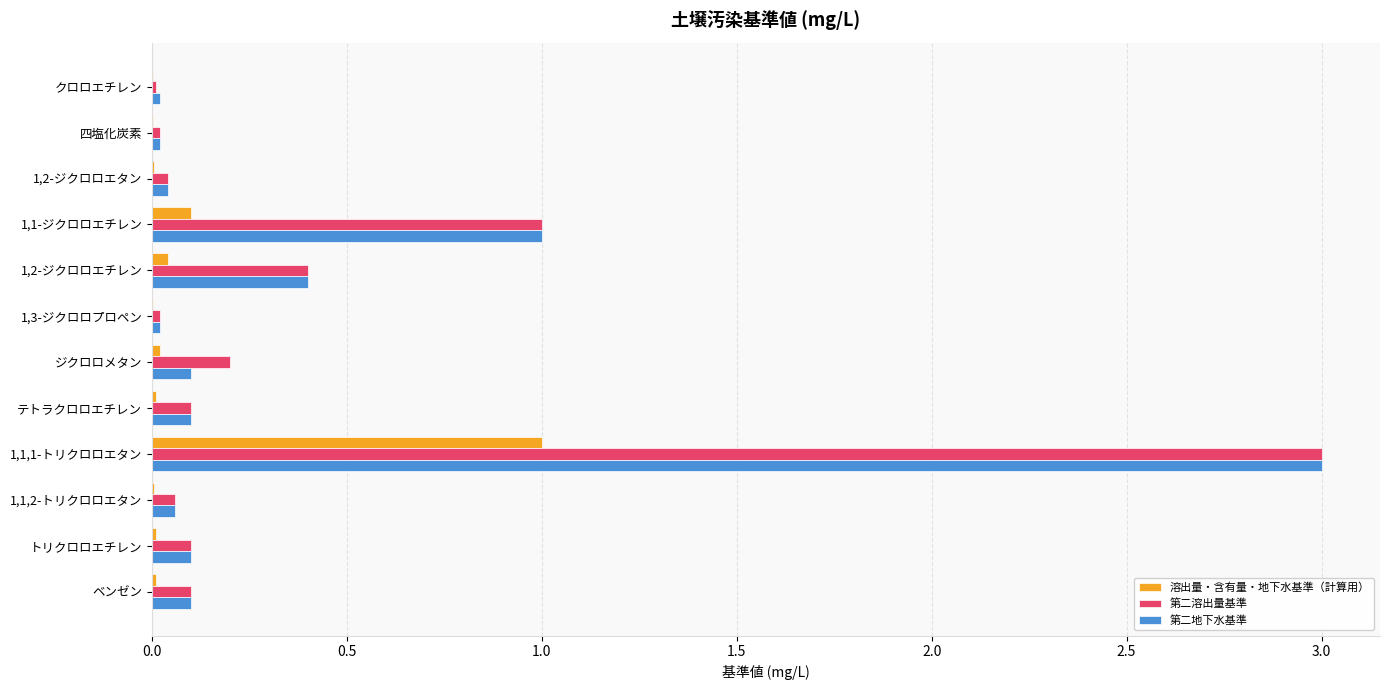

What is the sum of all 第二地下水基準 values?

5.0